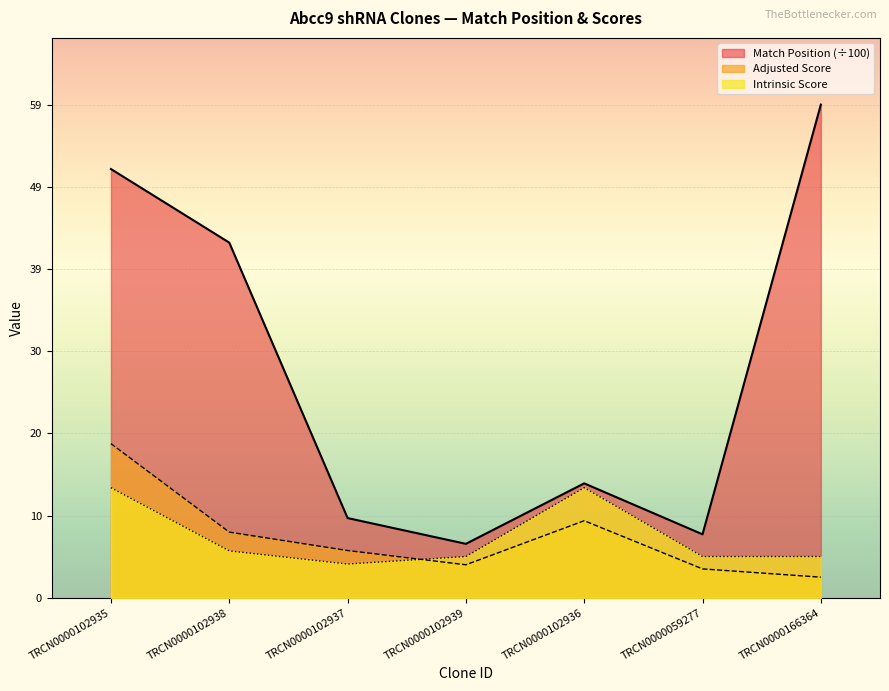

True or false: Match Position and Adjusted Score intersect in this chart.

False